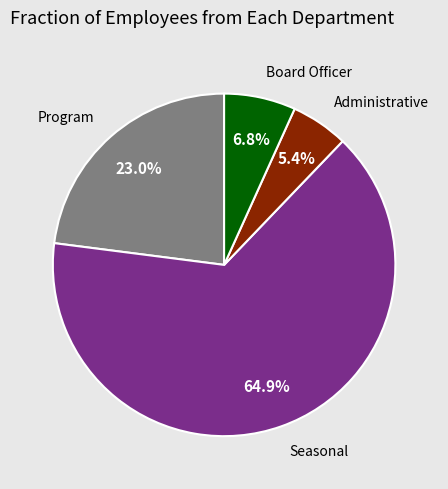

Is there a majority slice in this chart?

Yes